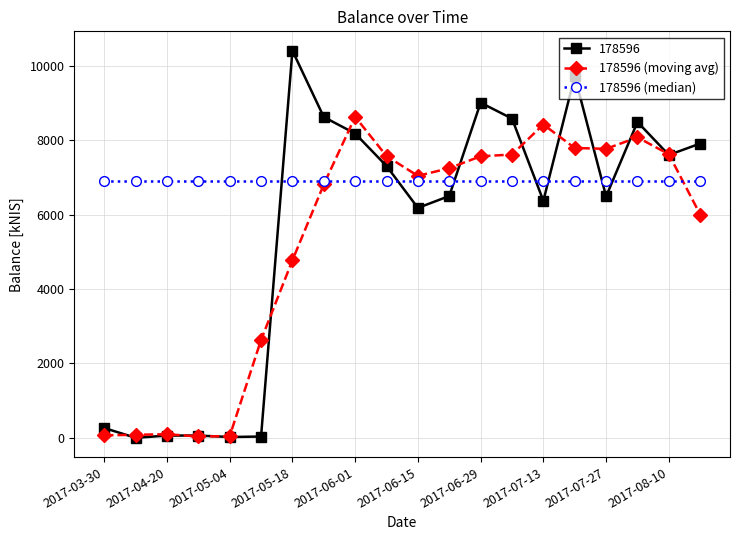

True or false: 178596 (moving avg) has more than 0 interior local peaks.

True